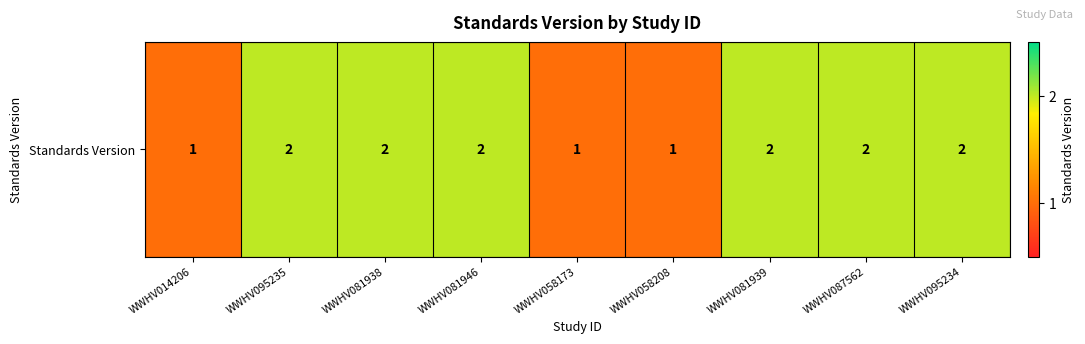

What is the minimum value shown in the chart?

1